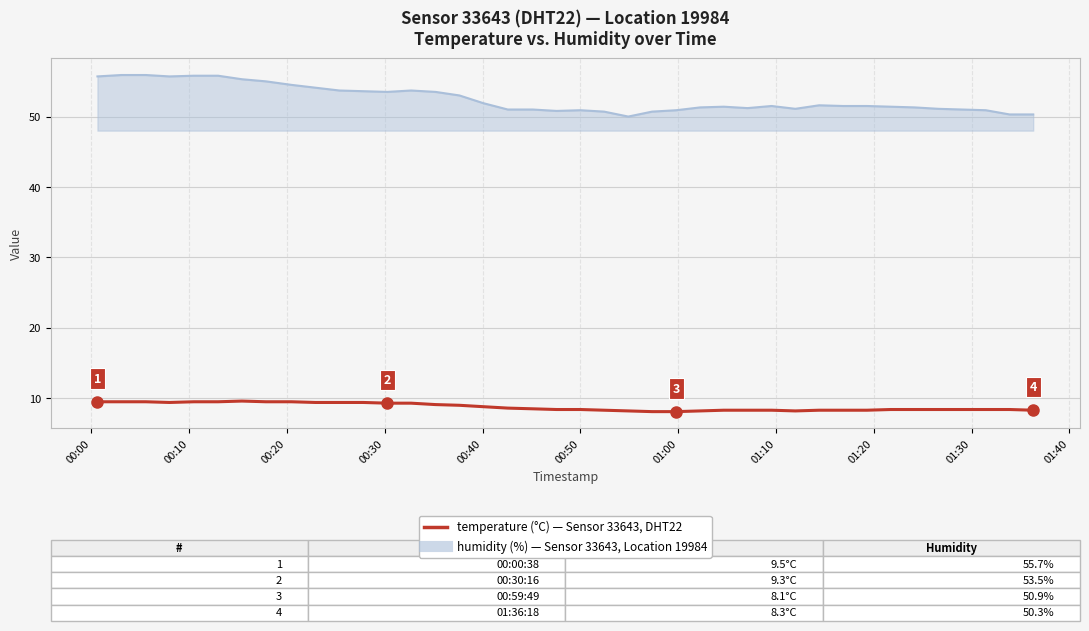

What is the minimum value shown in the chart?

8.1